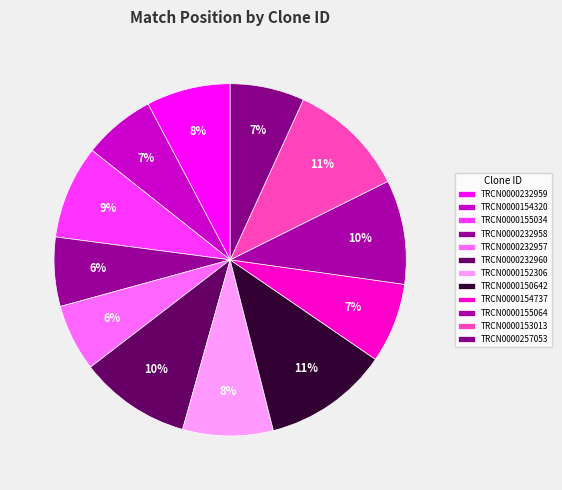

Rank the categories by value from lowest to highest.

TRCN0000232957, TRCN0000232958, TRCN0000154320, TRCN0000257053, TRCN0000154737, TRCN0000232959, TRCN0000152306, TRCN0000155034, TRCN0000155064, TRCN0000232960, TRCN0000153013, TRCN0000150642